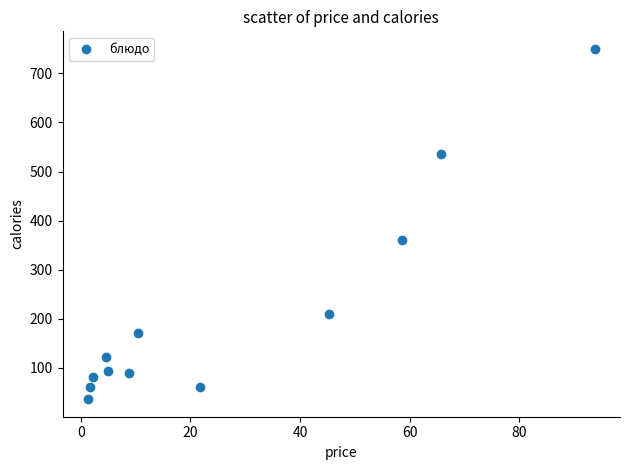

What Y value in the scatter plot is closest to 393?

361.4